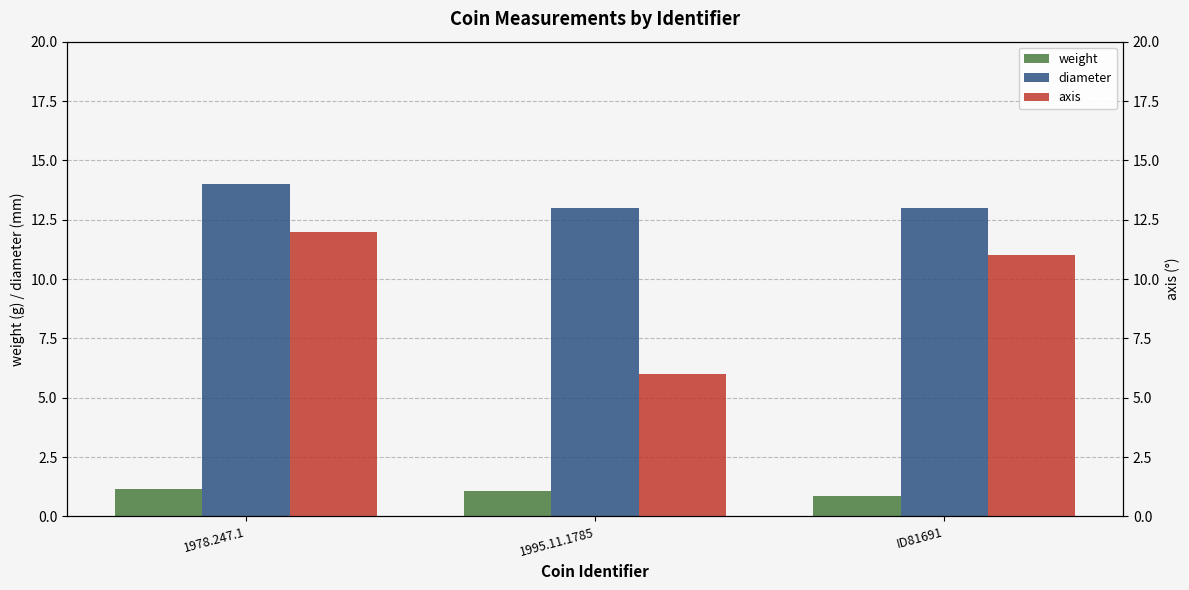

What is the sum of all axis values?

29.0